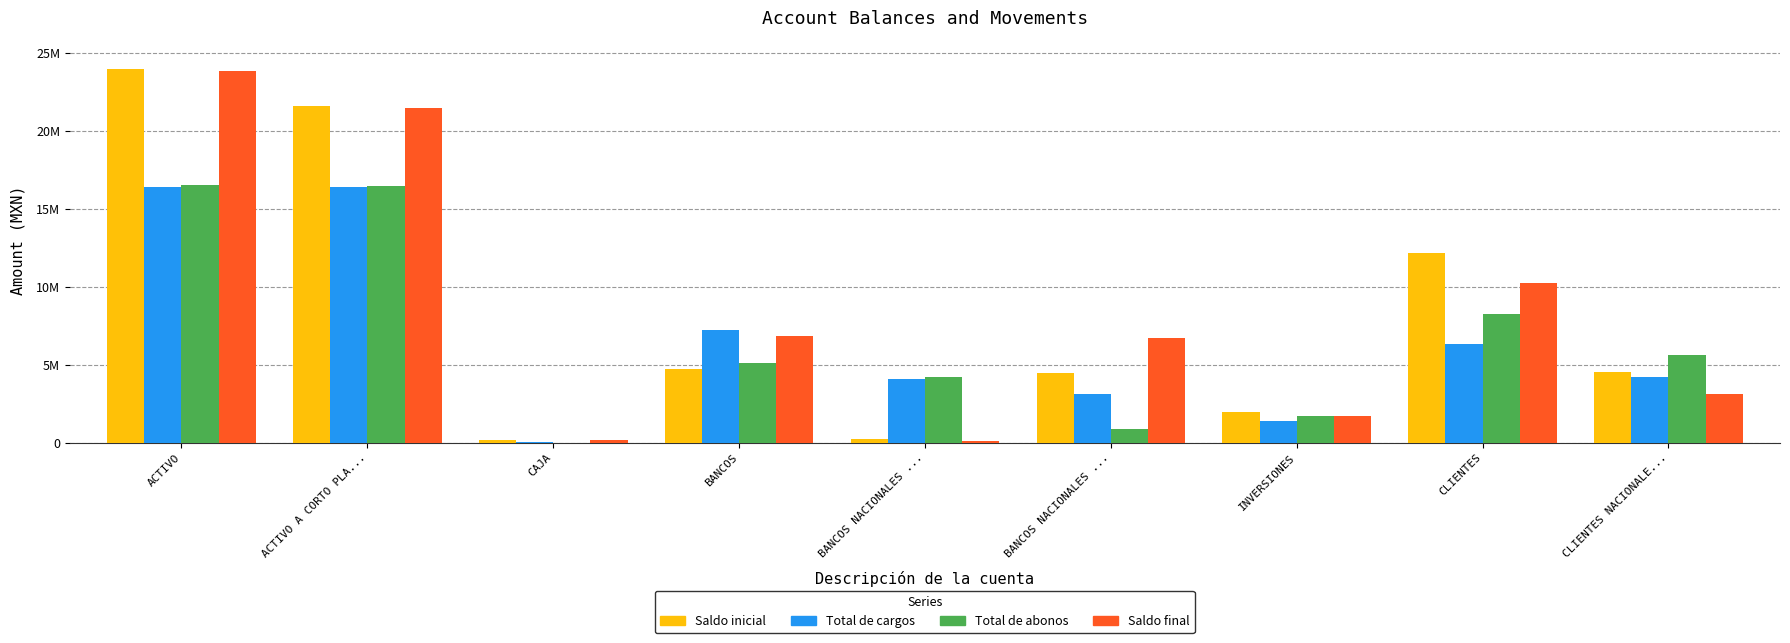

What is the label of the 4th bar from the right?

BANCOS NACIONALES ...